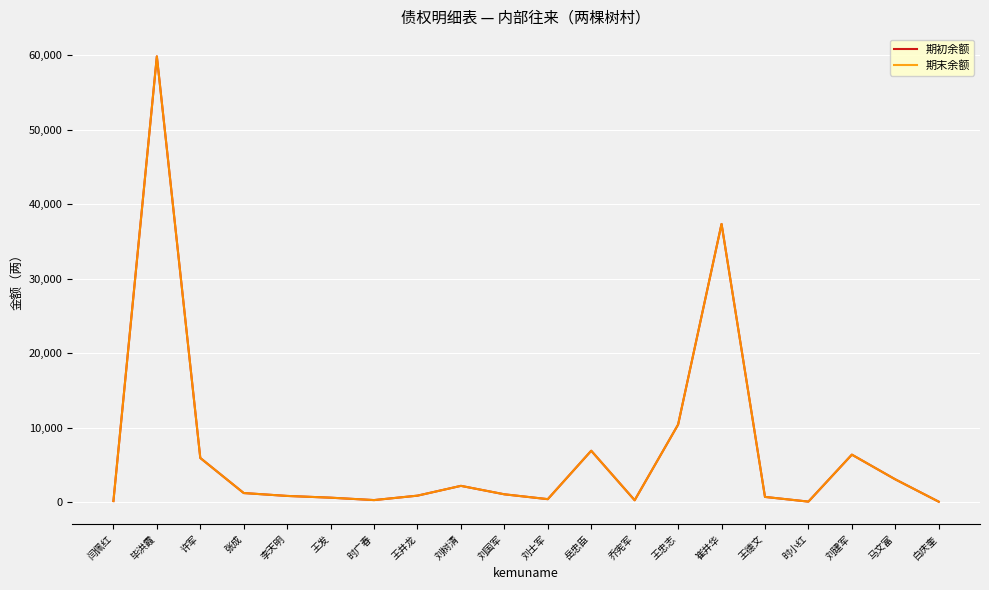

Does the chart display data point markers on the line(s)?

No